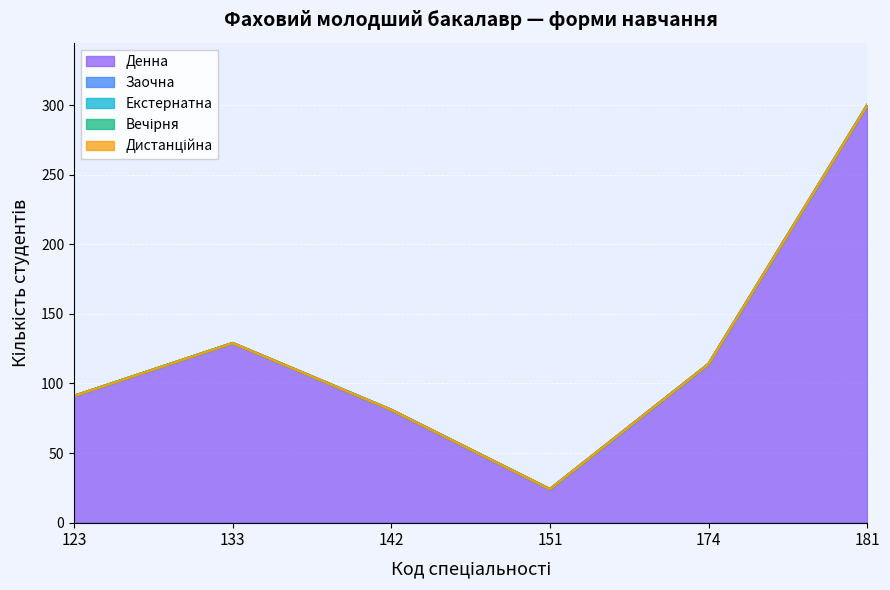

What is the difference between the maximum and minimum values in the Денна series?

276